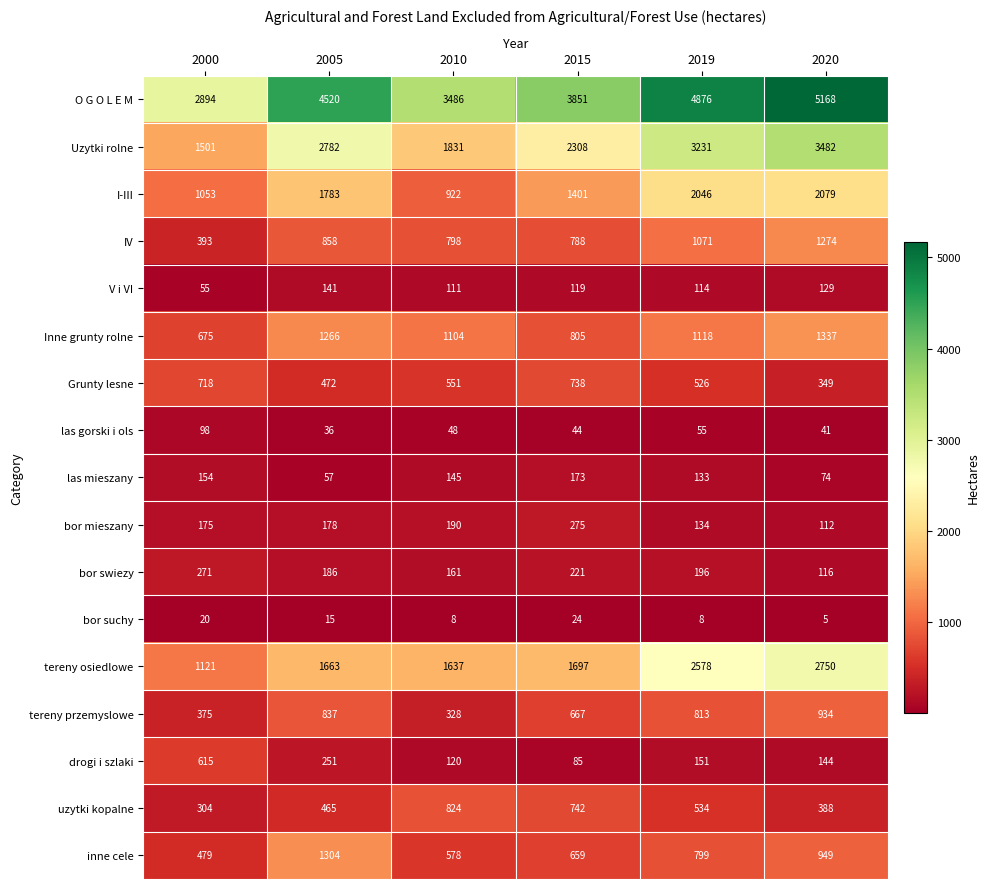

Count the number of data series in this chart.

17